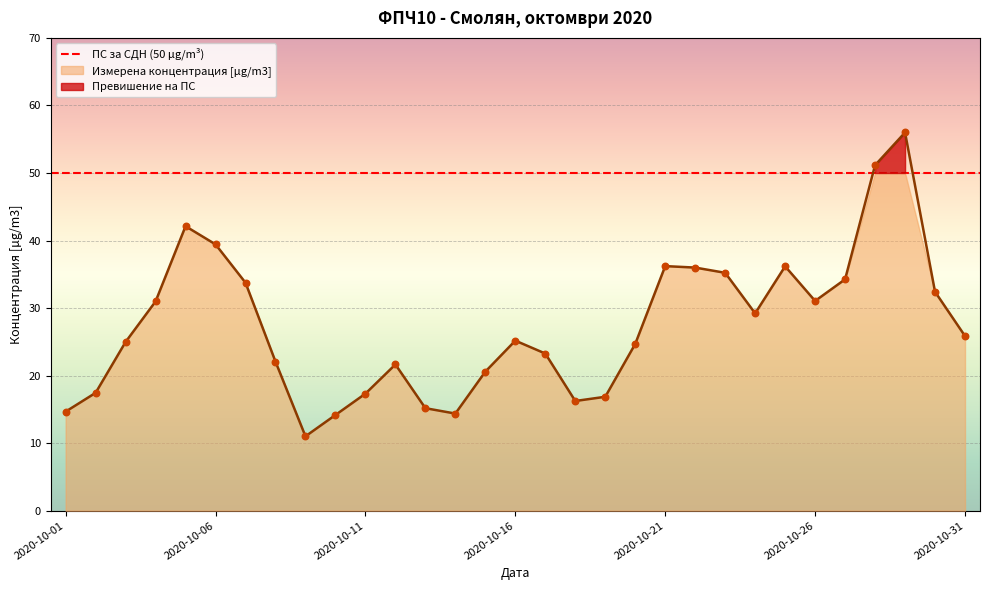

What is the change in value from 2020-10-03 to 2020-10-26?

+6.1